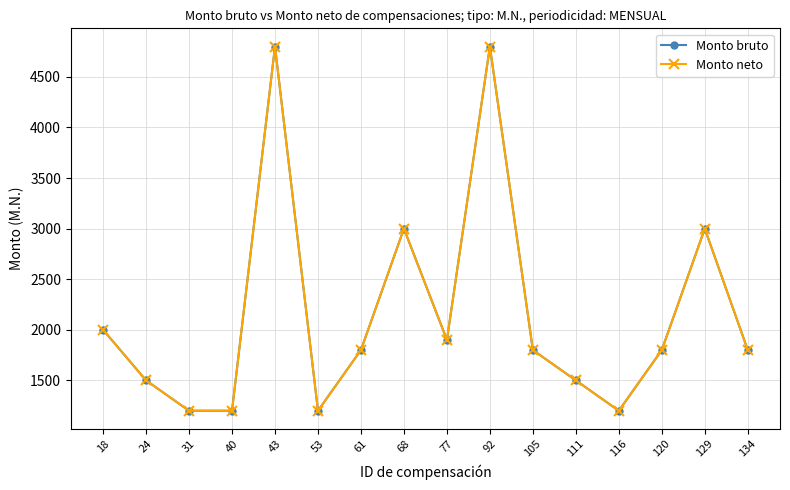

Reading left to right, list all the values displayed in this chart.

Monto bruto: 18=2000	24=1500	31=1200	40=1200	43=4800	53=1200	61=1800	68=3000	77=1900	92=4800	105=1800	111=1500	116=1200	120=1800	129=3000	134=1800
Monto neto: 18=2000	24=1500	31=1200	40=1200	43=4800	53=1200	61=1800	68=3000	77=1900	92=4800	105=1800	111=1500	116=1200	120=1800	129=3000	134=1800